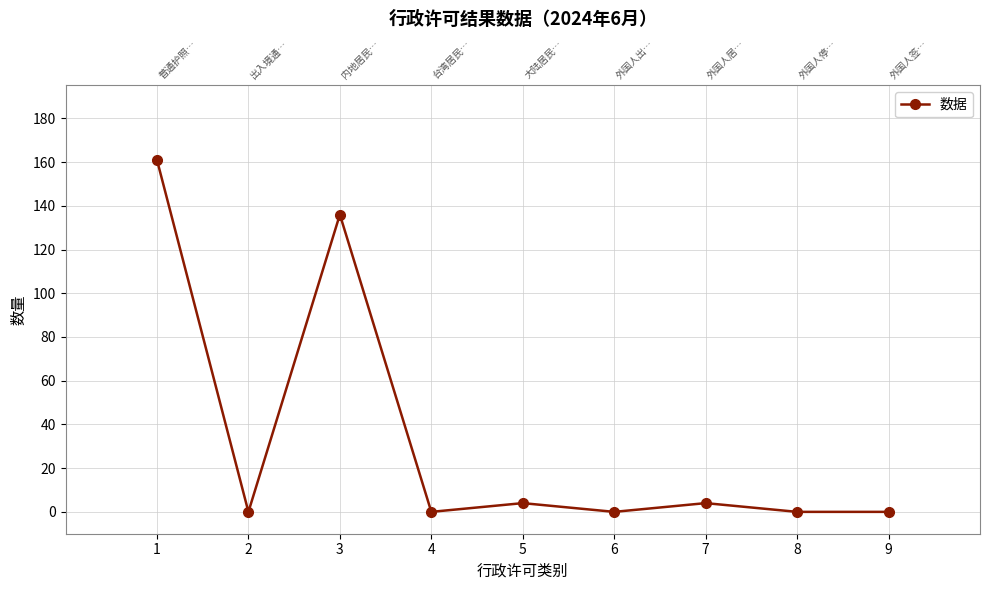

Reading right to left, what are all the values shown in this chart?

9=0	8=0	7=4	6=0	5=4	4=0	3=136	2=0	1=161